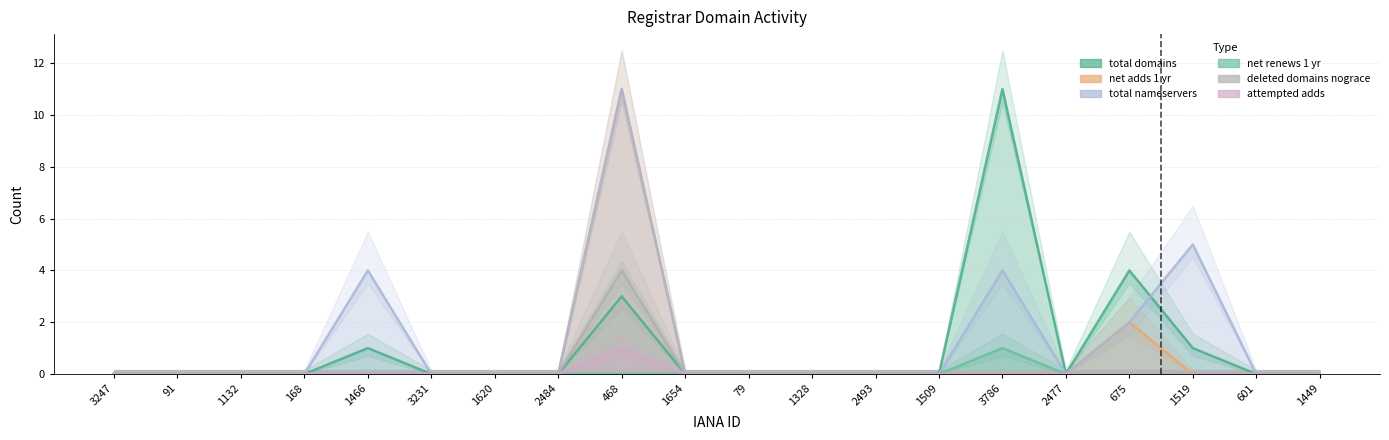

List the labels in order of deleted-domains-nograce value, smallest first.

3247, 91, 1132, 168, 1466, 3231, 1620, 2484, 1654, 79, 1328, 2493, 1509, 3786, 2477, 675, 1519, 601, 1449, 468